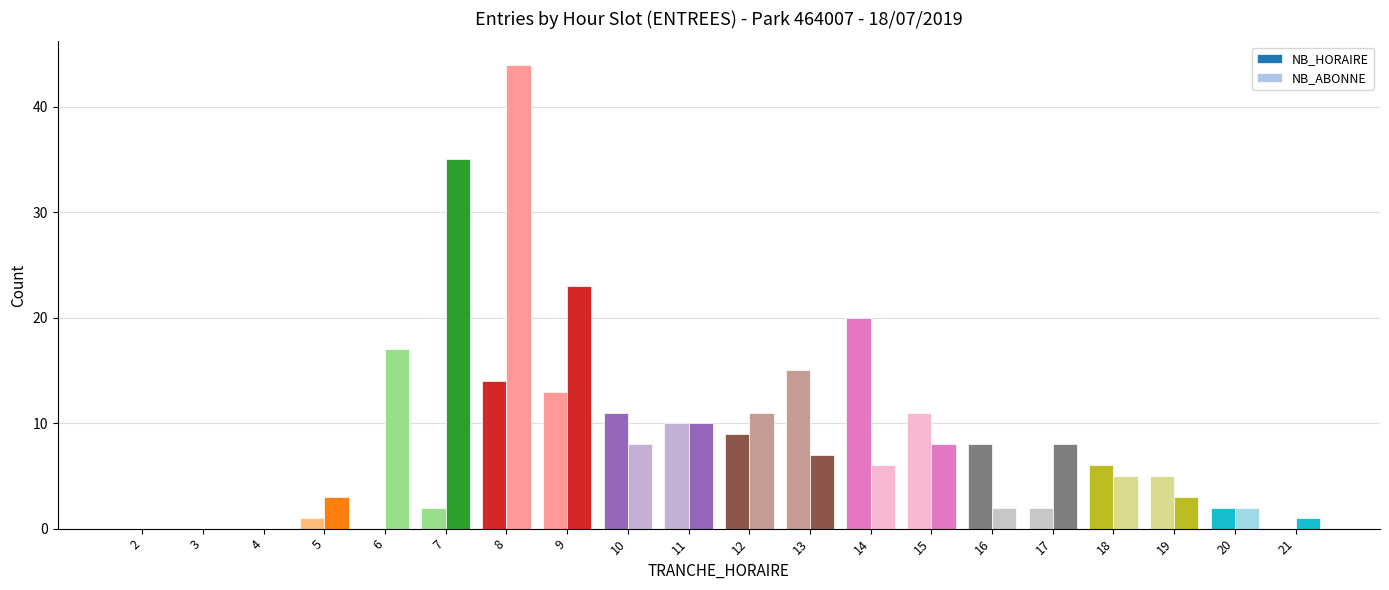

List the series in order of their peak value, lowest first.

NB_HORAIRE, NB_ABONNE